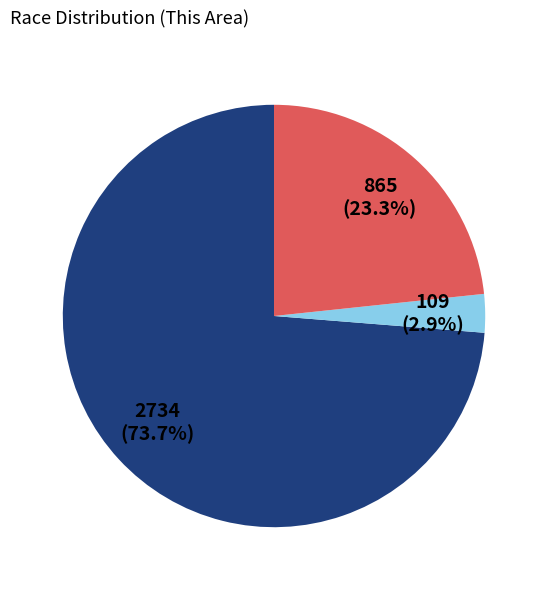

Does any single category account for the majority?

Yes